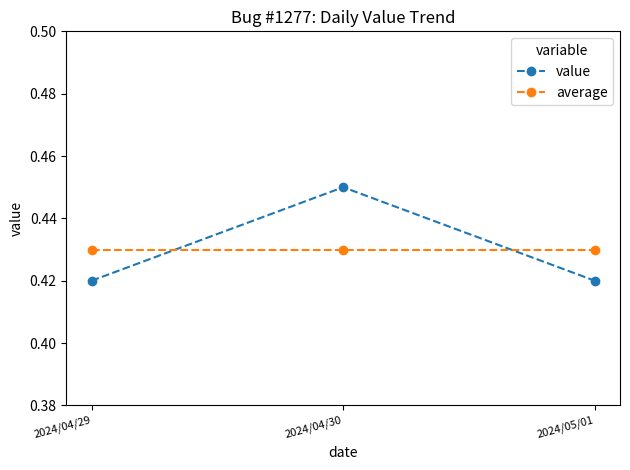

What is the sum of all average values?

1.3